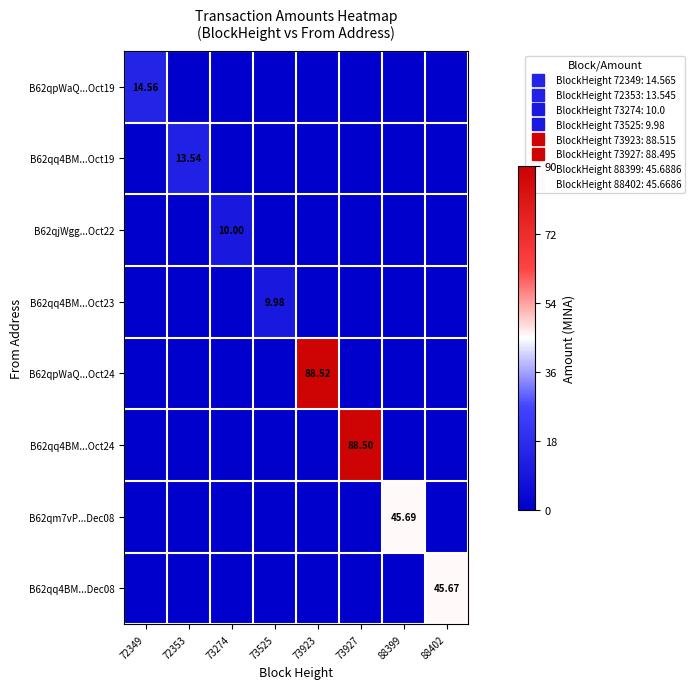

At which label does B62qpWaQ...Oct24 reach its peak?

73923